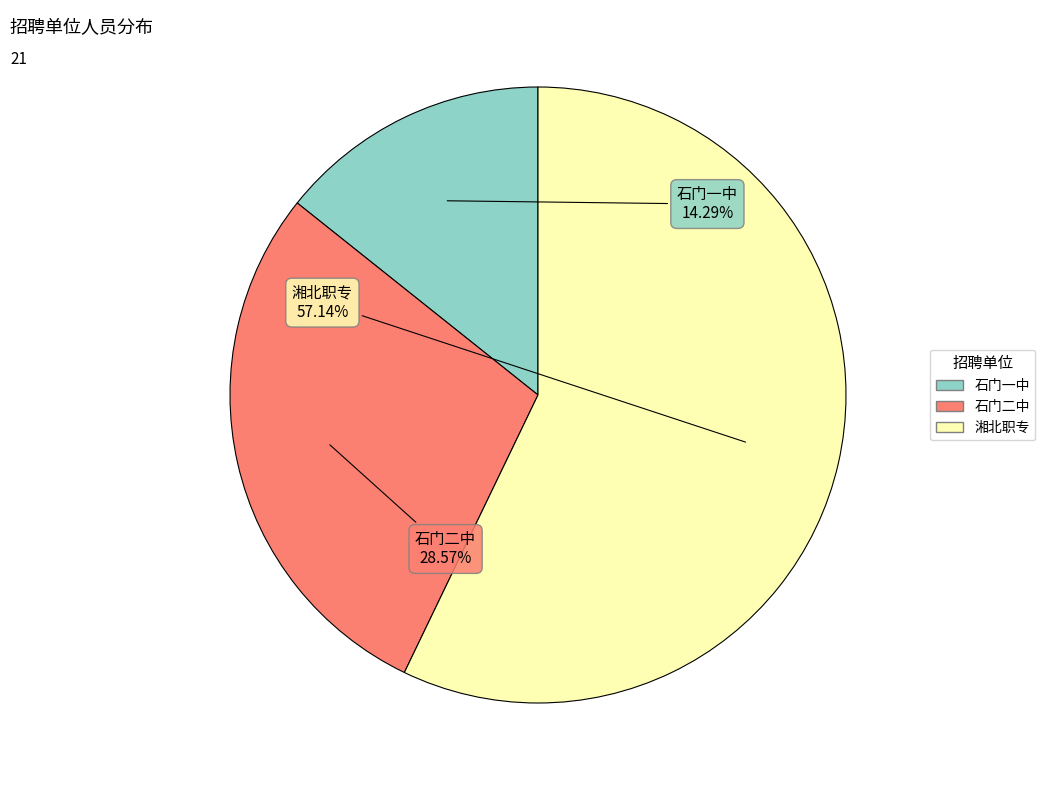

To the nearest percent, what portion does 石门二中 represent?

29%